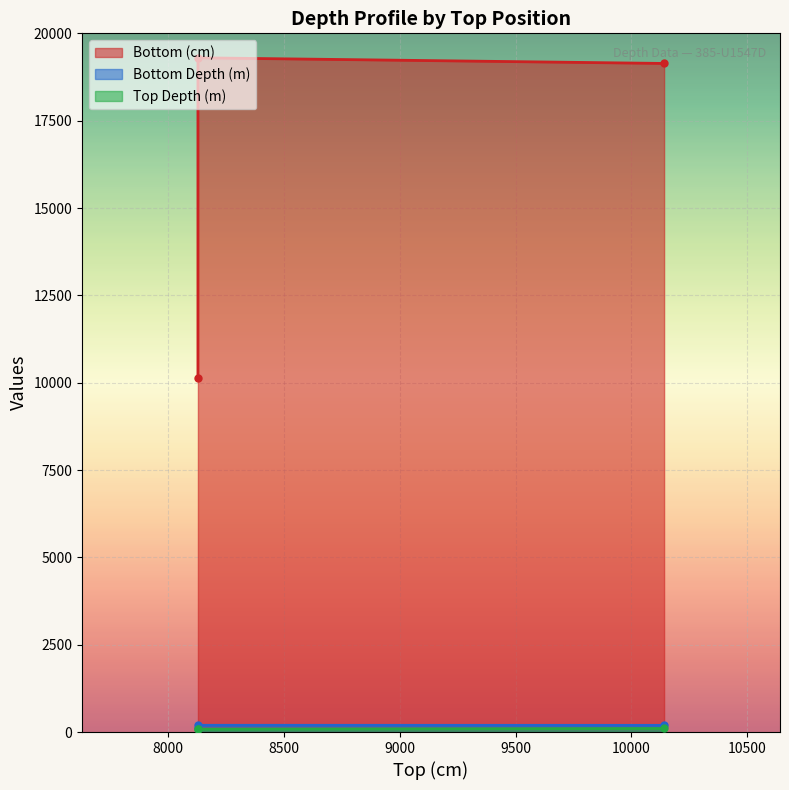

Rank the series by their maximum value, from lowest to highest.

Top Depth (m), Bottom Depth (m), Bottom (cm)